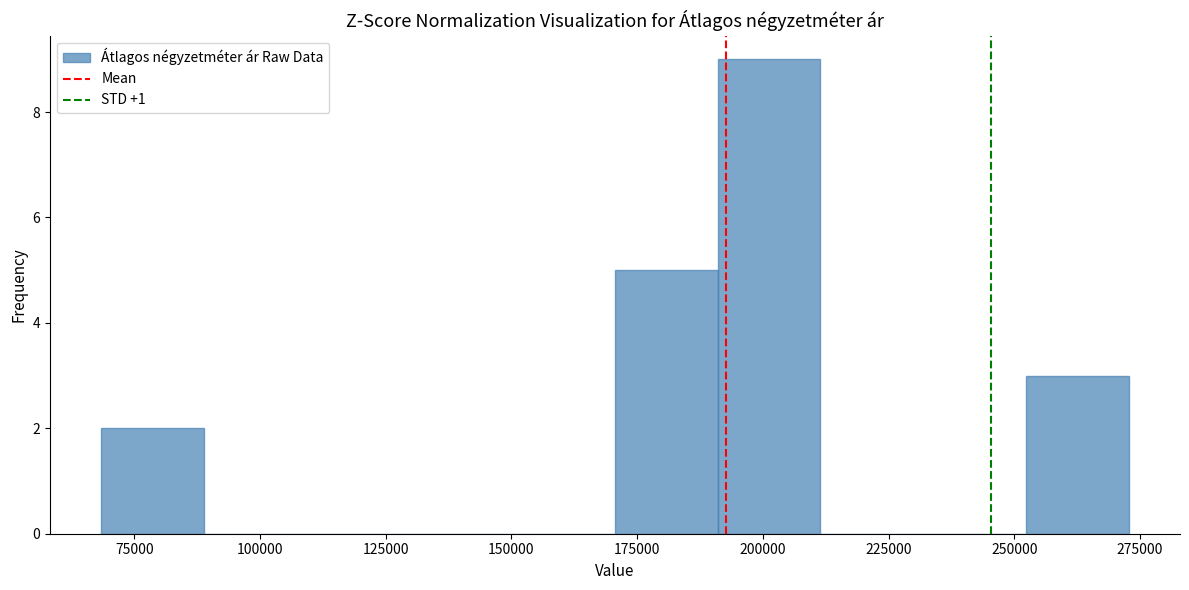

Which range on the x-axis has the tallest bar?

190000 to 210000